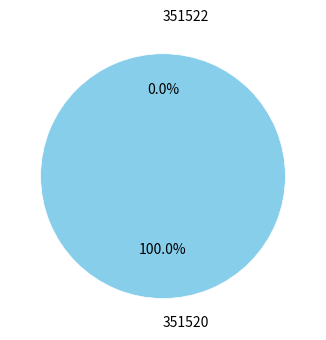

Combined, do 351522 and 351520 account for over 50%?

Yes